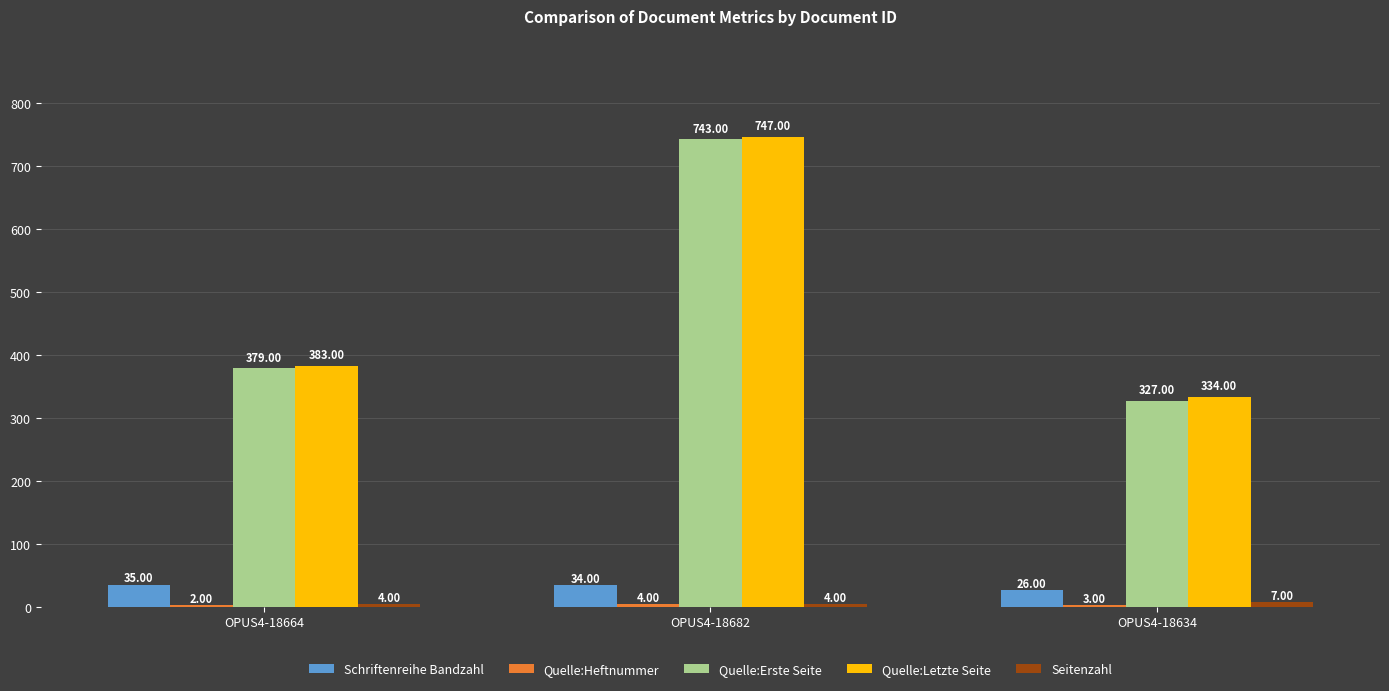

At which category is the sum across all series the highest?

OPUS4-18682